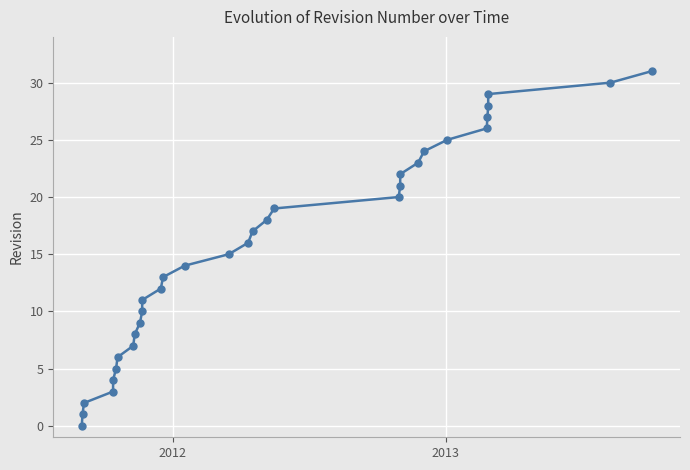

Reading right to left, extract all data points from this chart.

31	30	29	28	27	26	25	24	23	22	21	20	19	18	17	16	15	14	13	12	11	10	9	8	7	6	5	4	3	2	1	0